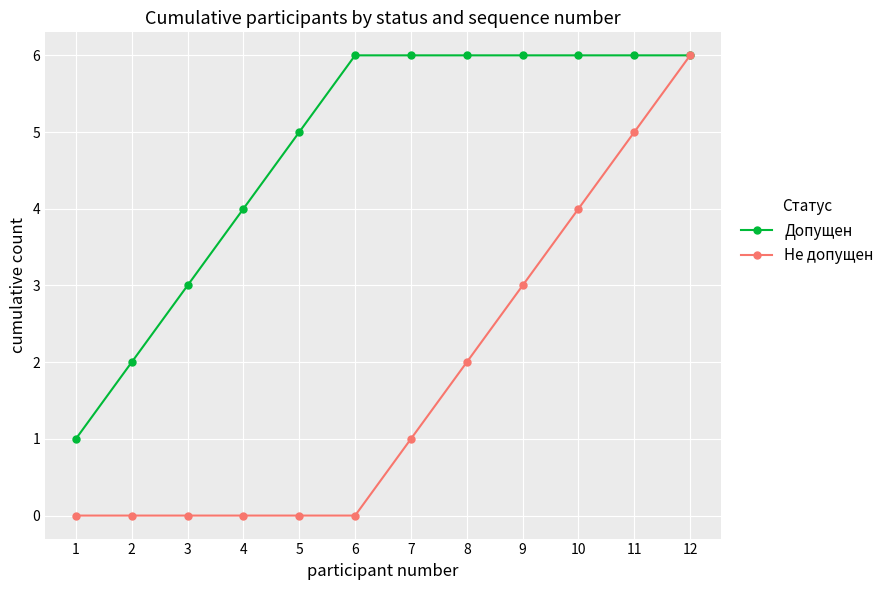

Reading left to right, what are all the values shown in this chart?

Допущен: 1=1	2=2	3=3	4=4	5=5	6=6	7=6	8=6	9=6	10=6	11=6	12=6
Не допущен: 1=0	2=0	3=0	4=0	5=0	6=0	7=1	8=2	9=3	10=4	11=5	12=6